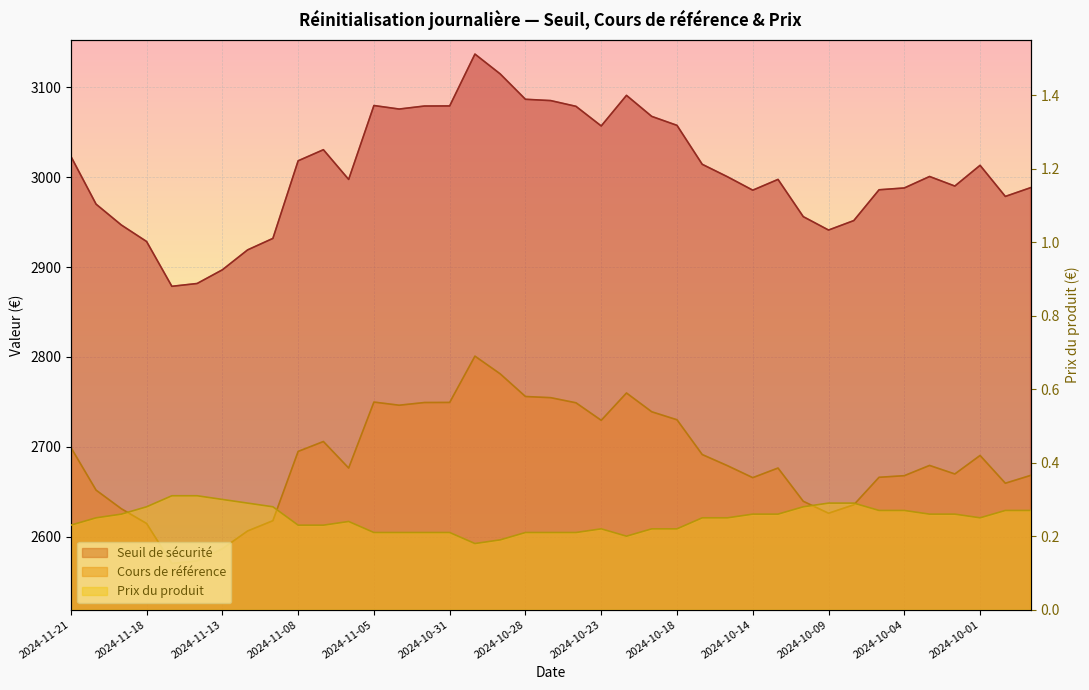

Between 2024-10-15 and 2024-10-14, which is larger?

2024-10-15